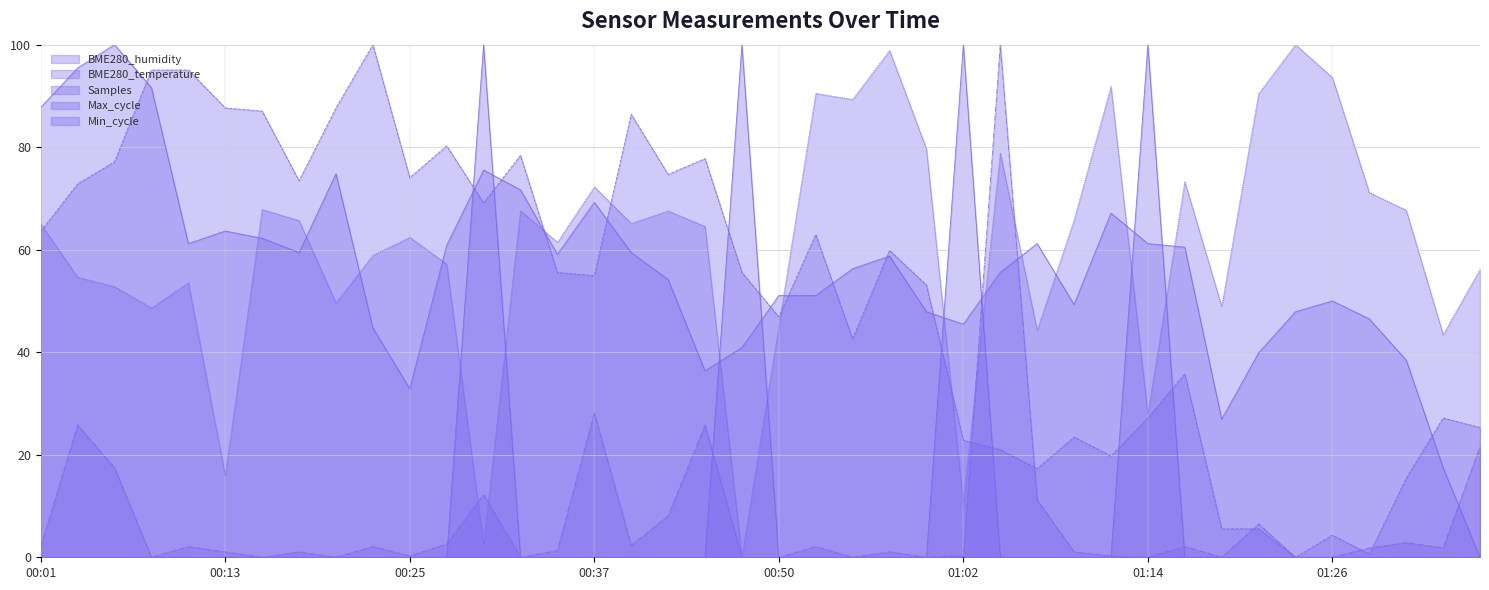

What is the average value of the Samples series?

60.5